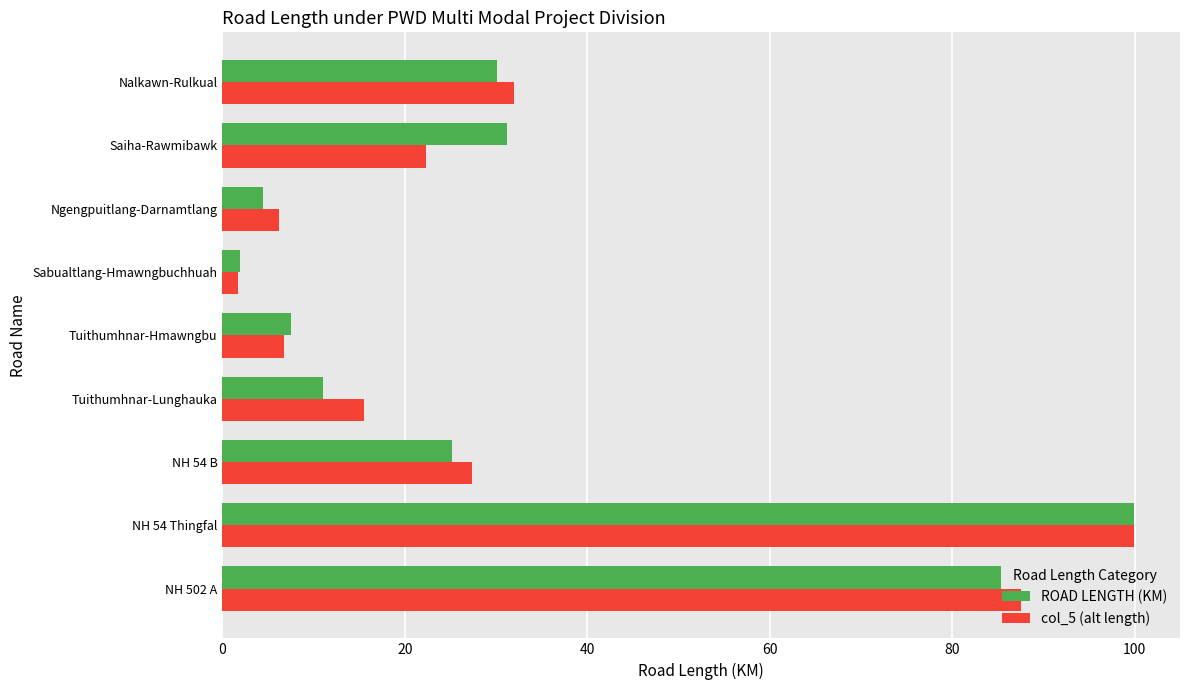

Between NH 502 A and Saiha-Rawmibawk, which series saw the biggest shift?

col_5 (alt length)